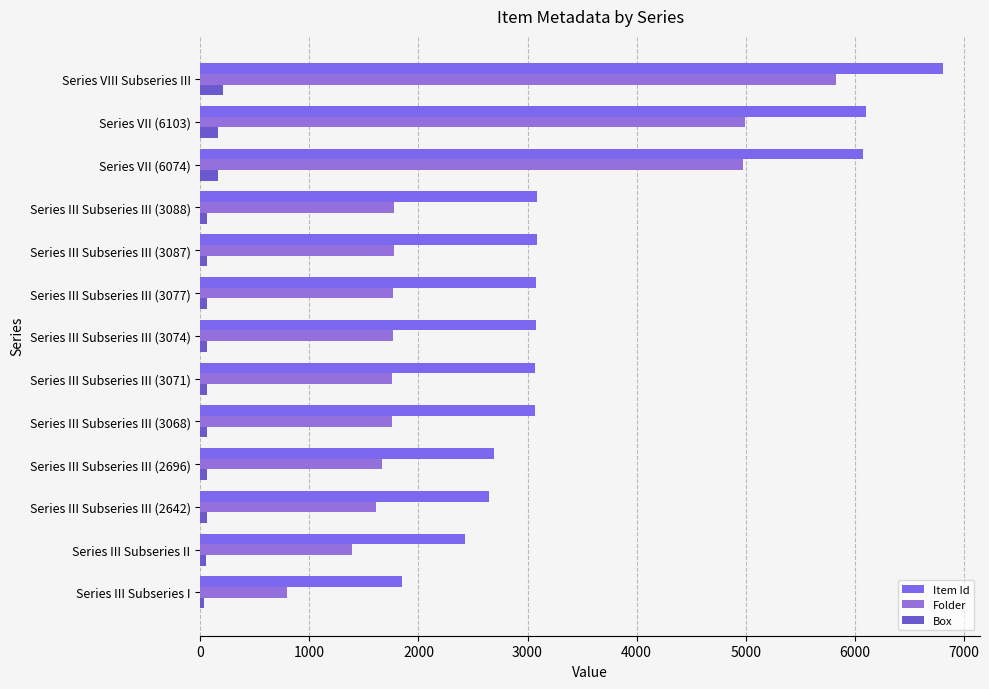

At which category is the sum across all series the highest?

Series VIII Subseries III